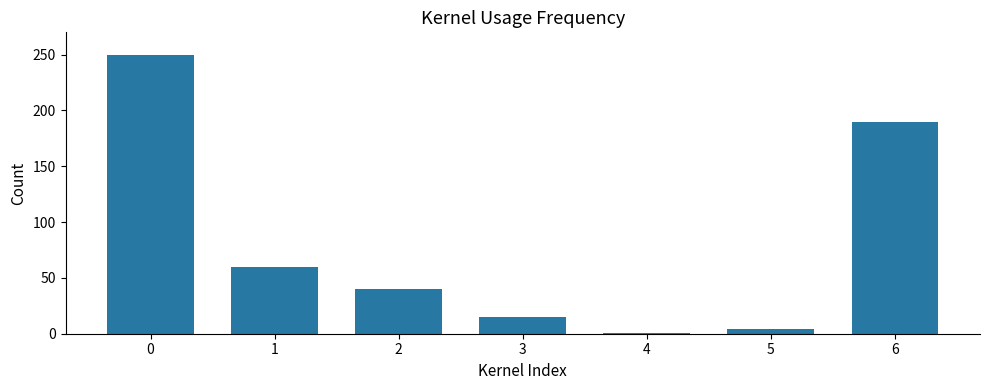

Are the bars grouped side by side (vs. stacked)?

No